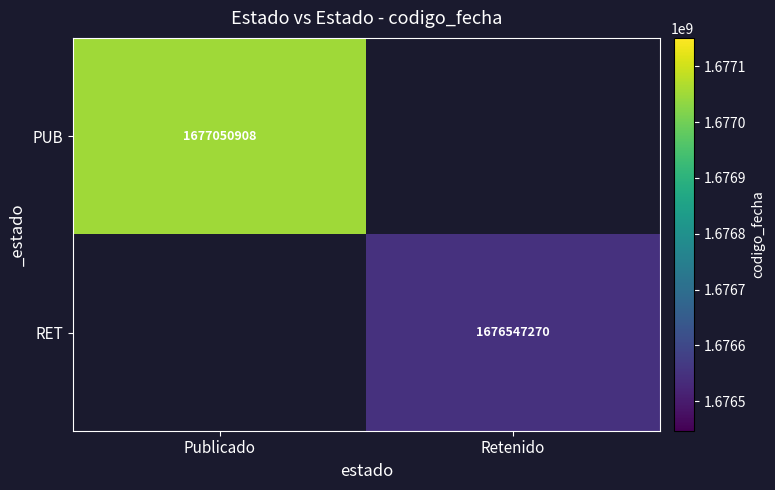

True or false: PUB has a value of 1088736782.1 at Publicado.

False